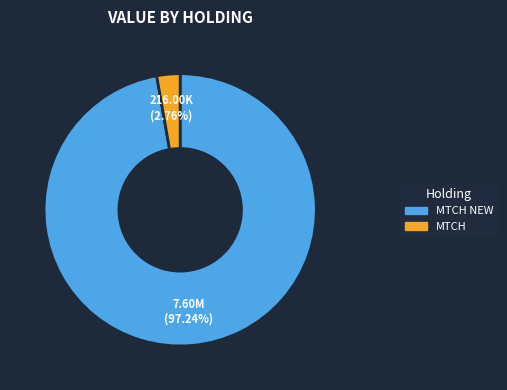

Is there a majority slice in this chart?

Yes